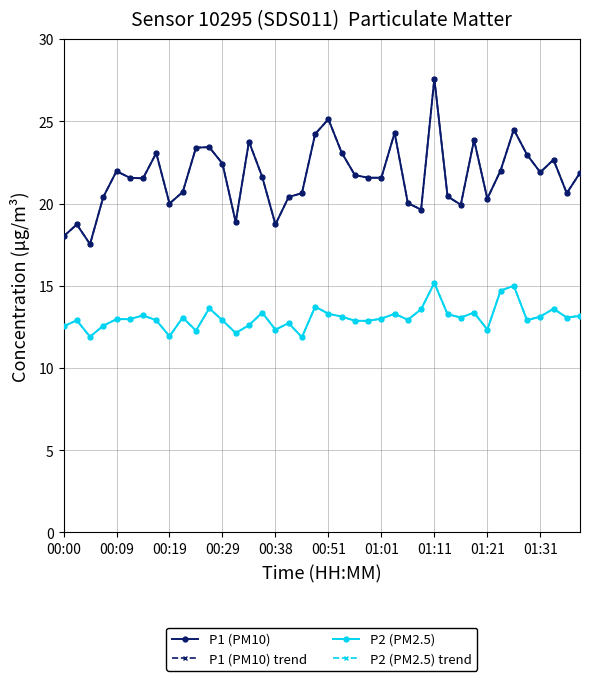

Does the chart have visible grid lines?

Yes